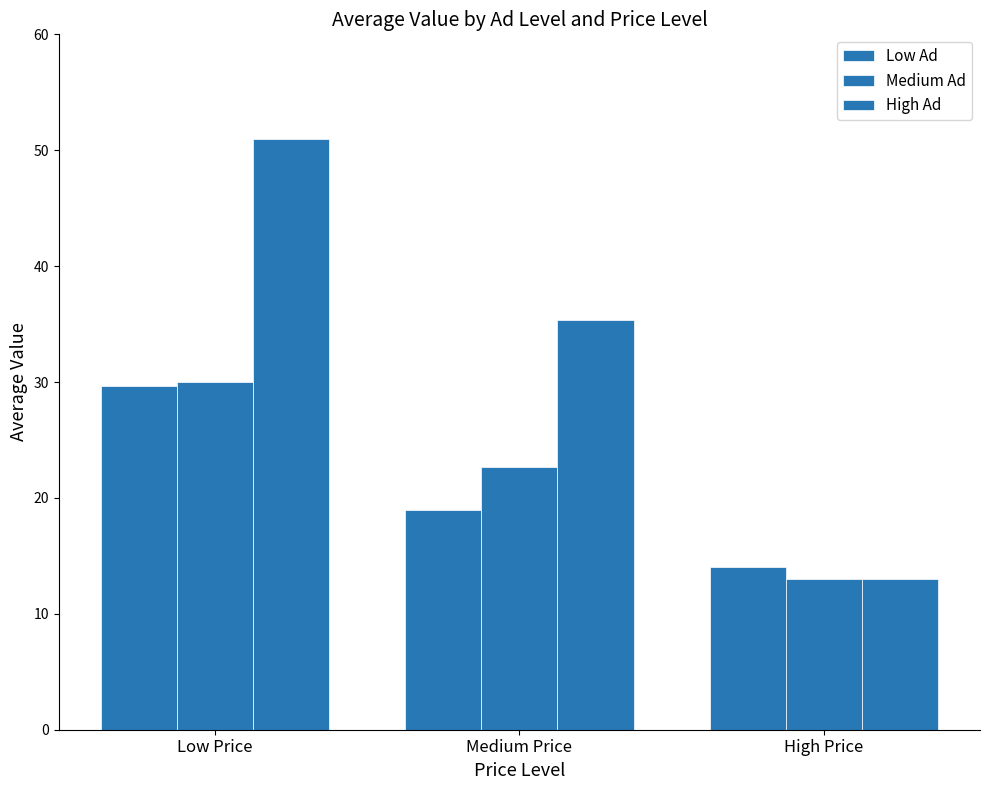

Reading left to right, transcribe all the data shown in this chart.

Low Ad: Low Price=29.7	Medium Price=19.0	High Price=14.0
Medium Ad: Low Price=30.0	Medium Price=22.7	High Price=13.0
High Ad: Low Price=51.0	Medium Price=35.3	High Price=13.0